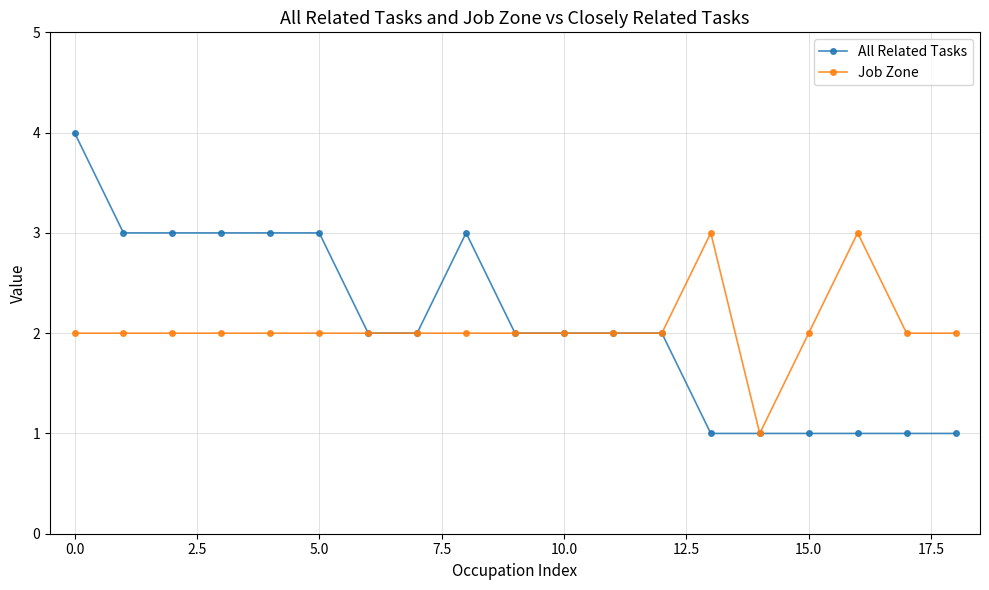

What are all the series names shown in the legend?

All Related Tasks, Job Zone